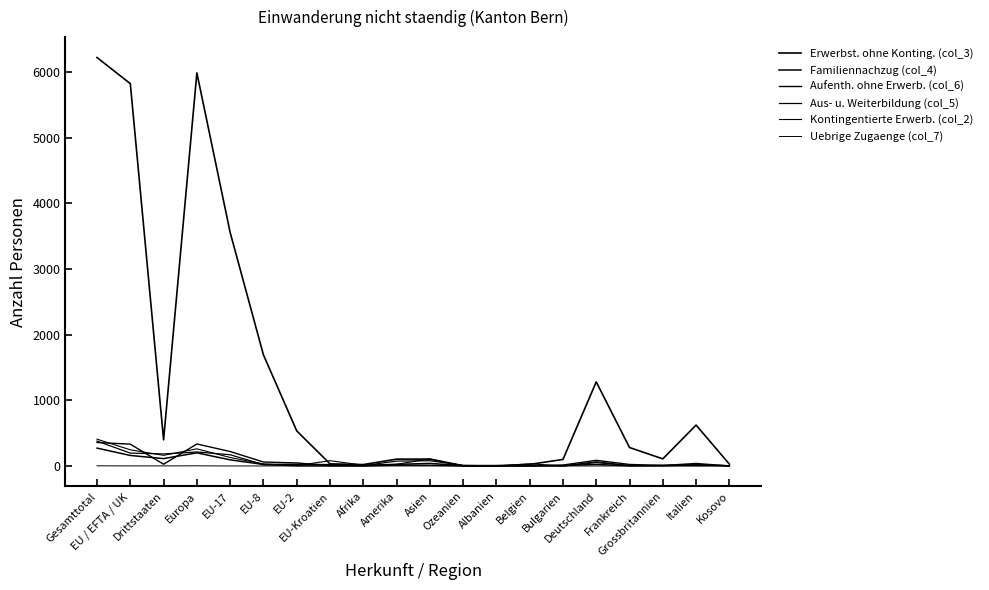

Reading left to right, transcribe all the data shown in this chart.

Erwerbst. ohne Konting. (col_3): Gesamttotal=6224	EU / EFTA / UK=5826	Drittstaaten=398	Europa=5990	EU-17=3558	EU-8=1693	EU-2=535	EU-Kroatien=32	Afrika=21	Amerika=104	Asien=105	Ozeanien=4	Albanien=3	Belgien=24	Bulgarien=99	Deutschland=1281	Frankreich=281	Grossbritannien=108	Italien=623	Kosovo=28
Familiennachzug (col_4): Gesamttotal=272	EU / EFTA / UK=160	Drittstaaten=112	Europa=200	EU-17=93	EU-8=23	EU-2=24	EU-Kroatien=20	Afrika=5	Amerika=24	Asien=39	Ozeanien=4	Albanien=5	Belgien=0	Bulgarien=6	Deutschland=23	Frankreich=2	Grossbritannien=2	Italien=16	Kosovo=3
Aufenth. ohne Erwerb. (col_6): Gesamttotal=358	EU / EFTA / UK=332	Drittstaaten=26	Europa=335	EU-17=220	EU-8=60	EU-2=46	EU-Kroatien=5	Afrika=0	Amerika=12	Asien=11	Ozeanien=0	Albanien=0	Belgien=2	Bulgarien=14	Deutschland=86	Frankreich=23	Grossbritannien=7	Italien=38	Kosovo=0
Aus- u. Weiterbildung (col_5): Gesamttotal=379	EU / EFTA / UK=196	Drittstaaten=183	Europa=213	EU-17=171	EU-8=20	EU-2=1	EU-Kroatien=1	Afrika=4	Amerika=74	Asien=80	Ozeanien=8	Albanien=1	Belgien=7	Bulgarien=0	Deutschland=51	Frankreich=7	Grossbritannien=11	Italien=20	Kosovo=2
Kontingentierte Erwerb. (col_2): Gesamttotal=408	EU / EFTA / UK=246	Drittstaaten=162	Europa=261	EU-17=129	EU-8=31	EU-2=6	EU-Kroatien=80	Afrika=12	Amerika=26	Asien=107	Ozeanien=2	Albanien=0	Belgien=33	Bulgarien=0	Deutschland=65	Frankreich=4	Grossbritannien=8	Italien=3	Kosovo=3
Uebrige Zugaenge (col_7): Gesamttotal=2	EU / EFTA / UK=1	Drittstaaten=1	Europa=2	EU-17=0	EU-8=0	EU-2=1	EU-Kroatien=0	Afrika=0	Amerika=0	Asien=0	Ozeanien=0	Albanien=0	Belgien=0	Bulgarien=0	Deutschland=0	Frankreich=0	Grossbritannien=0	Italien=0	Kosovo=1